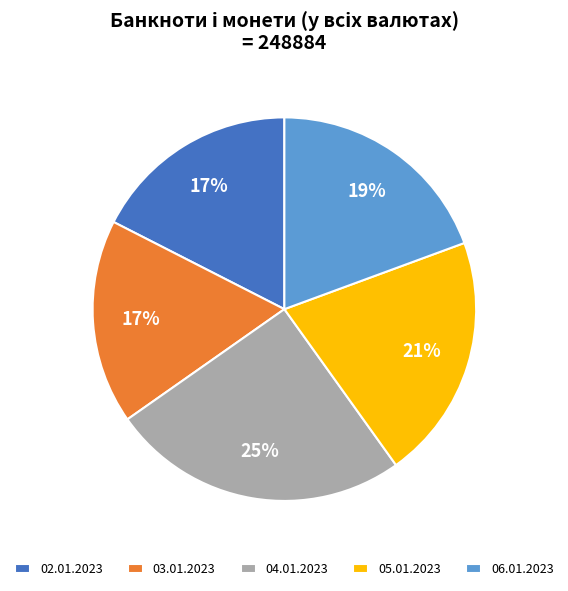

To the nearest percent, what is the difference between the largest and smallest slice percentages?

8%